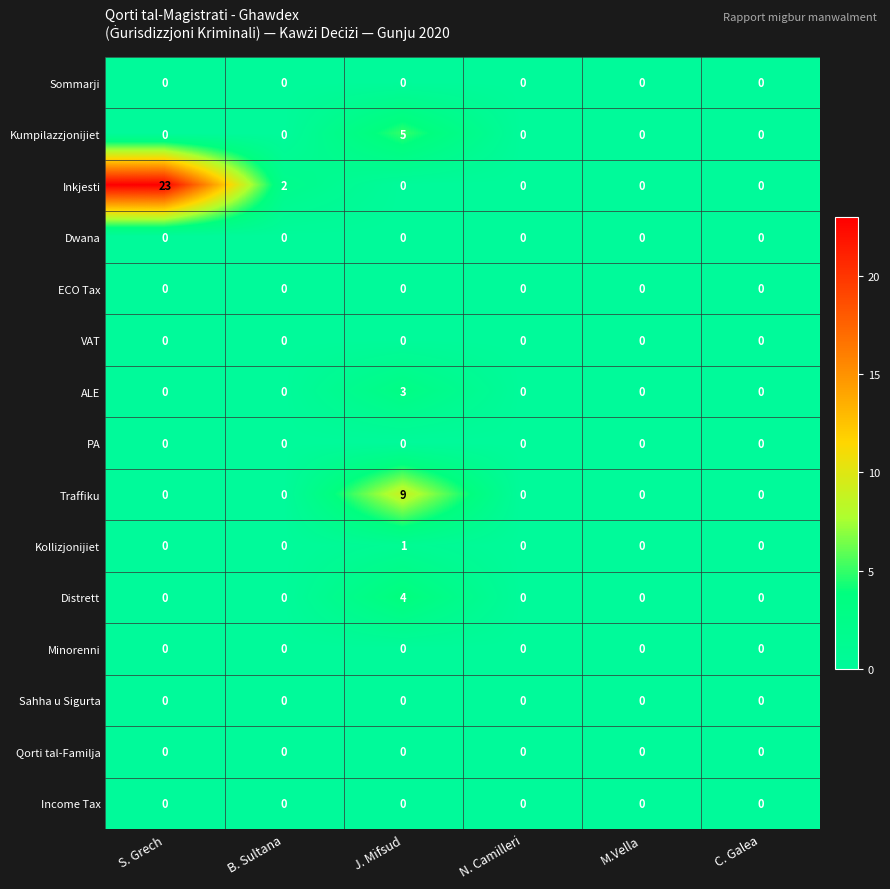

How many series are shown in this chart?

15